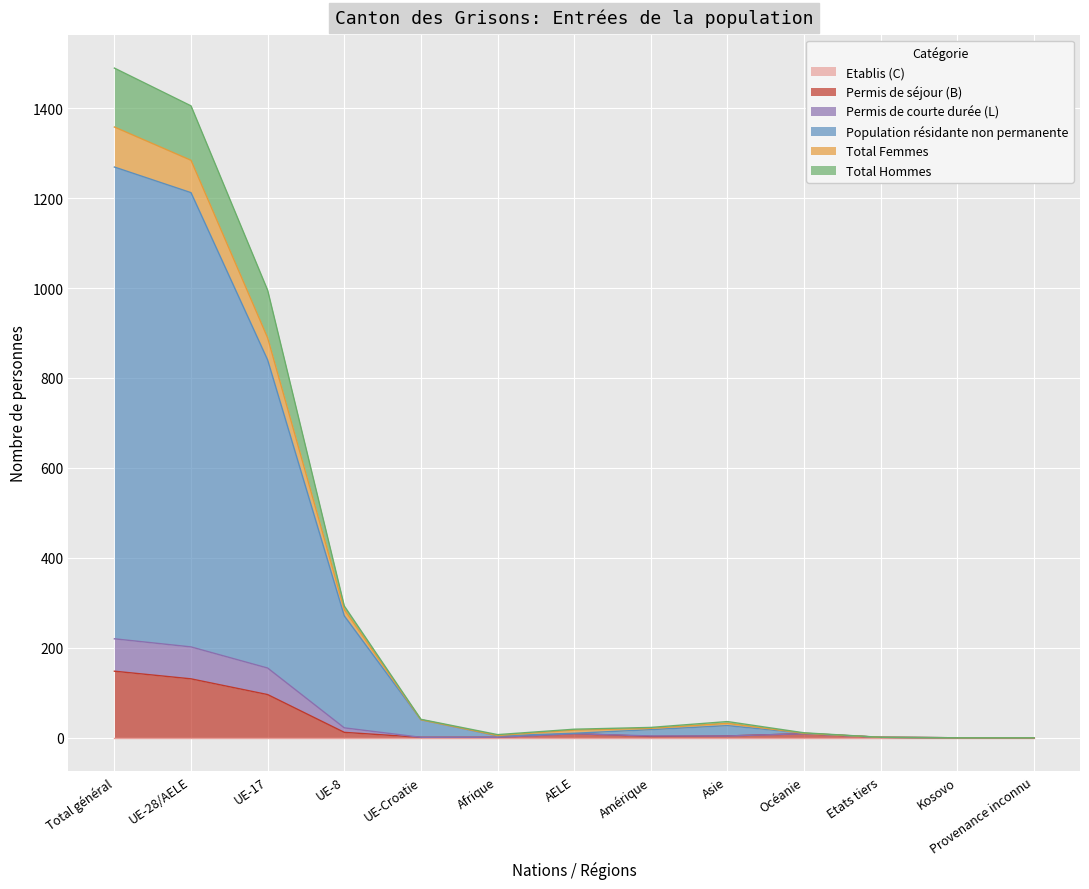

Does the chart display data point markers on the line(s)?

No